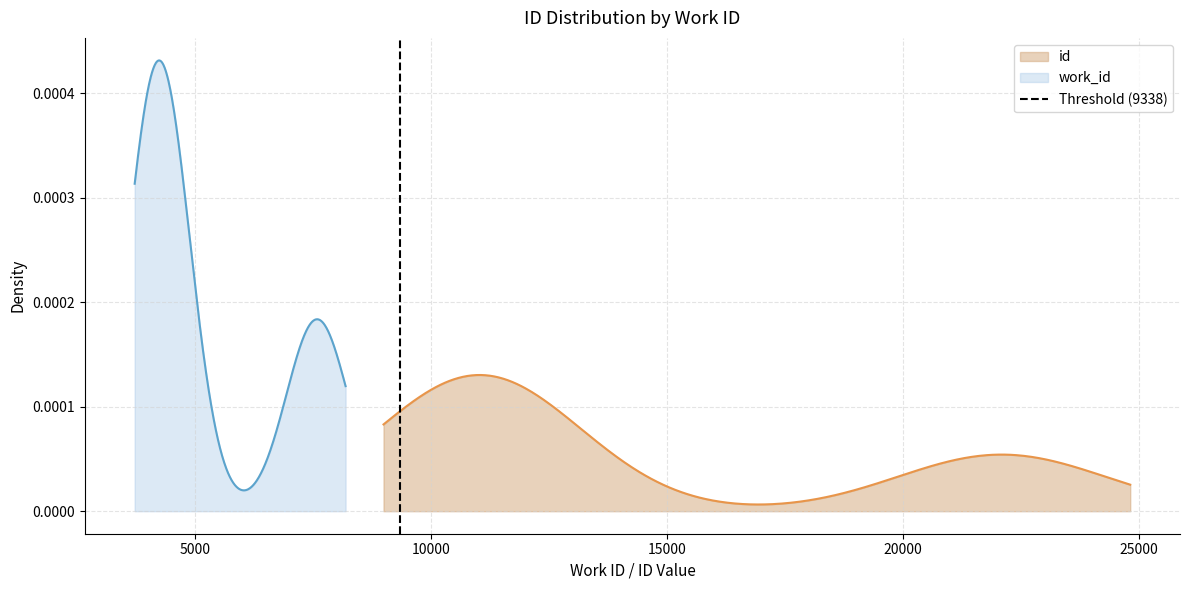

Does the chart display data point markers on the line(s)?

No